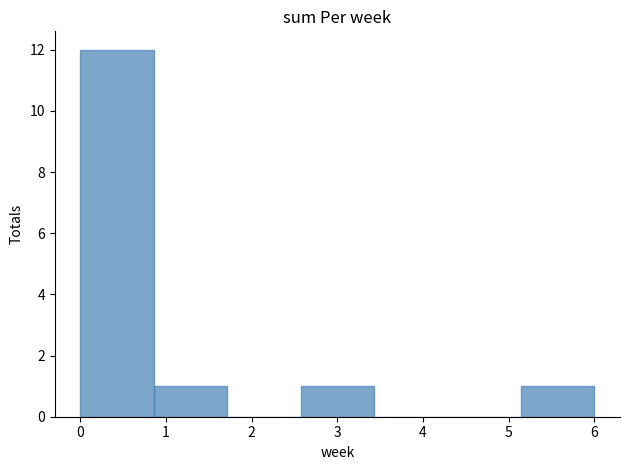

Reading left to right, transcribe this chart: for each bar, give the range it covers on the x-axis and its height. Neither the bar edges nor the heights are printed on the chart, so give them approximately, as read against the axes.

0.0 to 0.9: 12
0.9 to 1.7: 1
1.7 to 2.6: 0
2.6 to 3.4: 1
3.4 to 4.3: 0
4.3 to 5.1: 0
5.1 to 6.0: 1